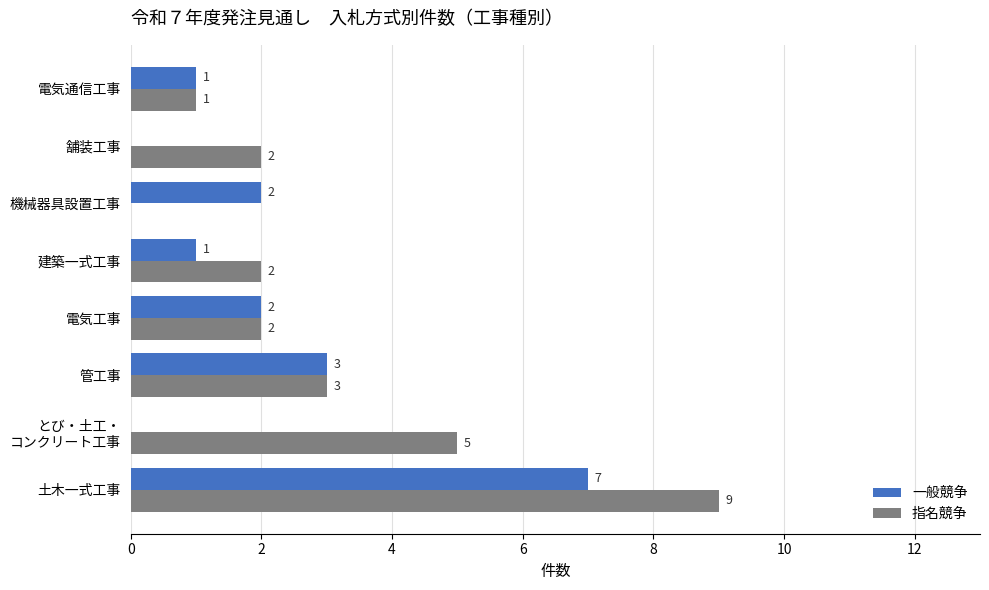

Which series has the largest total across all categories?

指名競争